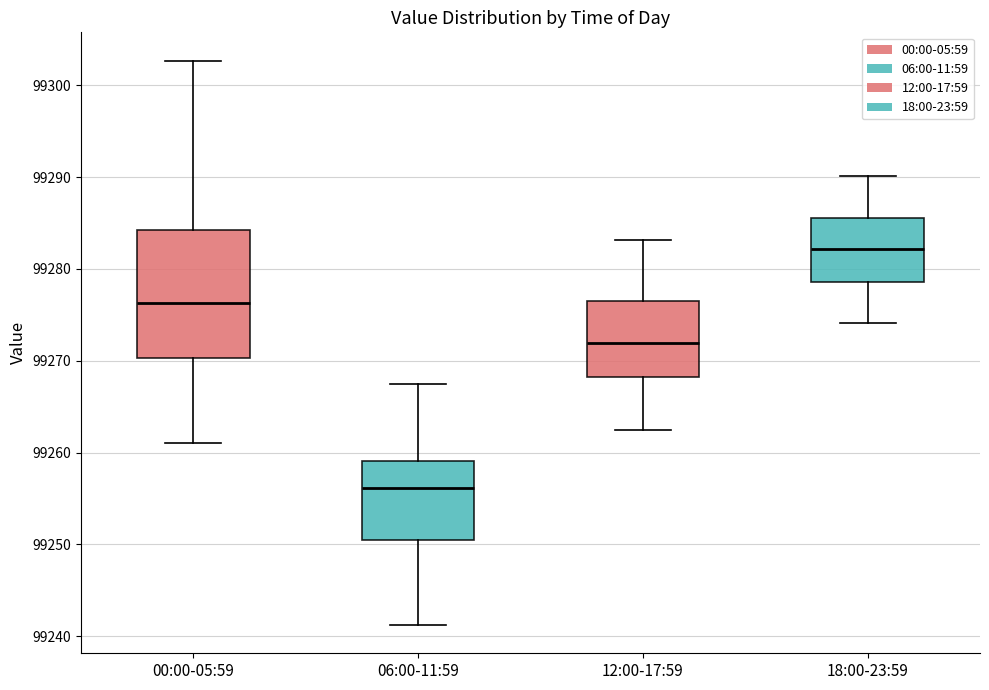

Reading left to right, read every box against the y-axis: the position of its median line, the range the box covers, and the ends of its whiskers. The values are not printed on the chart, so give them approximately, as read against the axis.

00:00-05:59: median 99276, box 99270 to 99284, whiskers 99261 to 99303
06:00-11:59: median 99256, box 99250 to 99259, whiskers 99241 to 99268
12:00-17:59: median 99272, box 99268 to 99277, whiskers 99262 to 99283
18:00-23:59: median 99282, box 99279 to 99286, whiskers 99274 to 99290